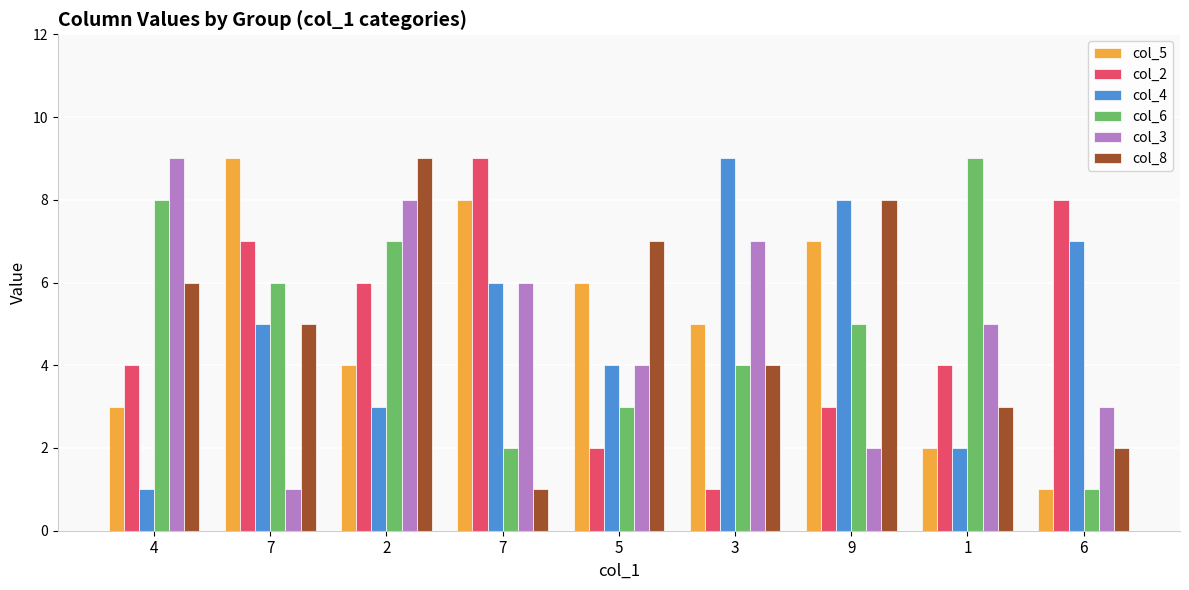

Which category has the highest value in the col_2 series?

7